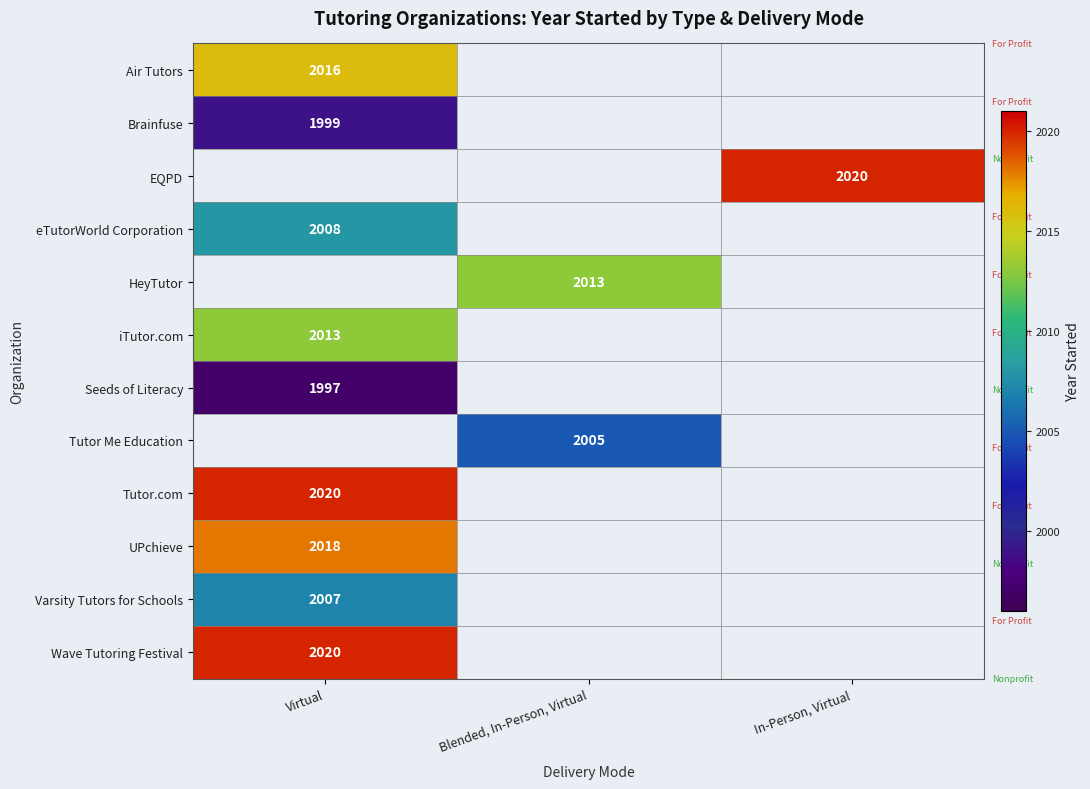

At how many categories does at least one series exceed 1997?

3